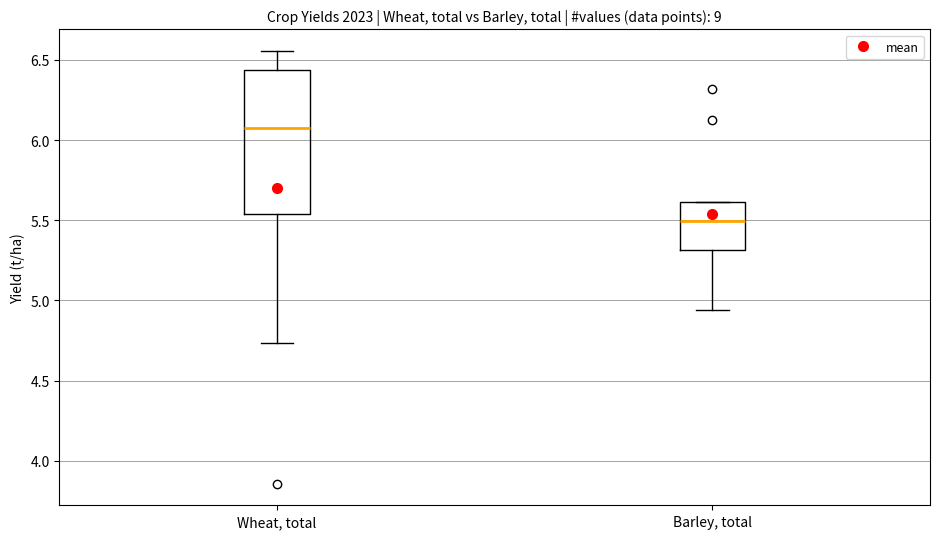

Where does the lower whisker of the box for Barley, total end on the y-axis? The values are not printed on the chart, so give them approximately, as read against the axis.

4.95